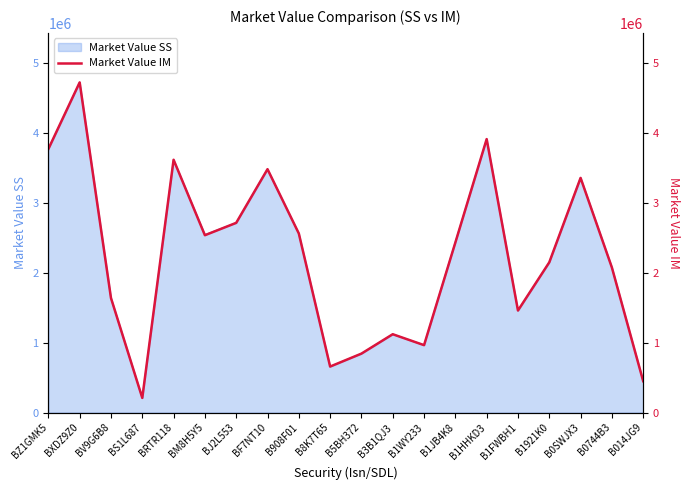

What is the label of the 13th point from the left?

B1WY233